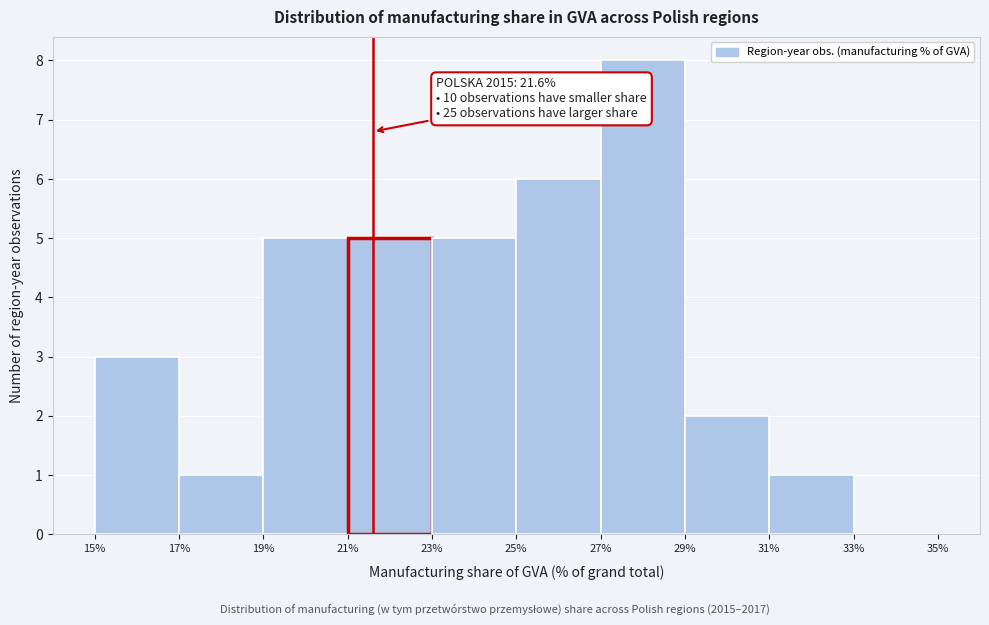

Which range on the x-axis has the tallest bar?

27% to 29%